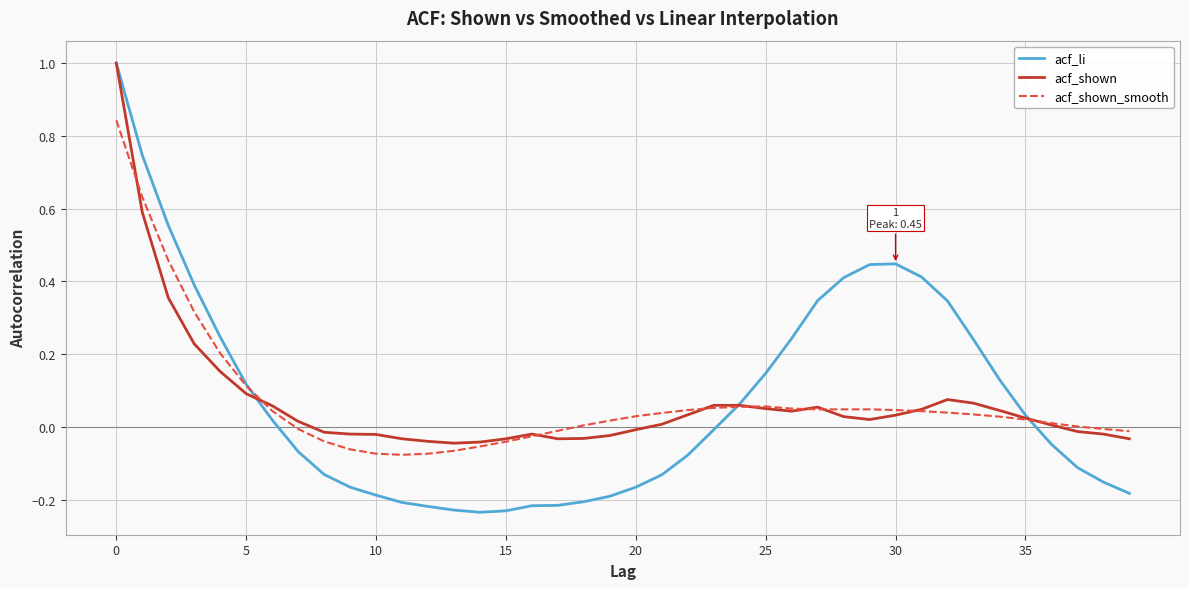

Which series has the largest range (max minus min)?

acf_li